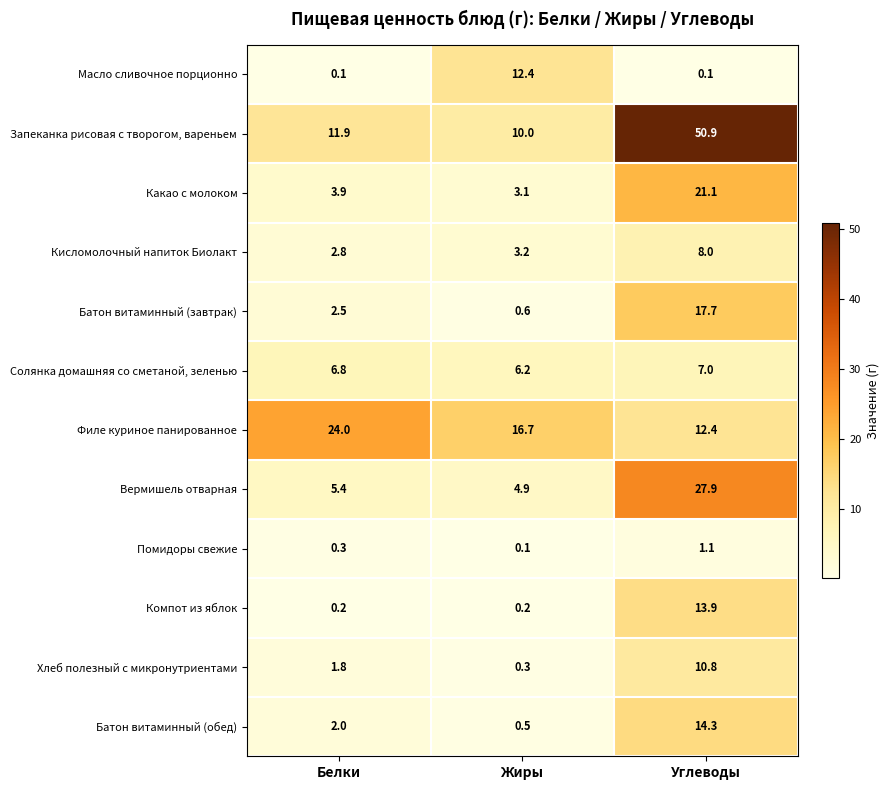

What is the total value across all series at Жиры?

58.2